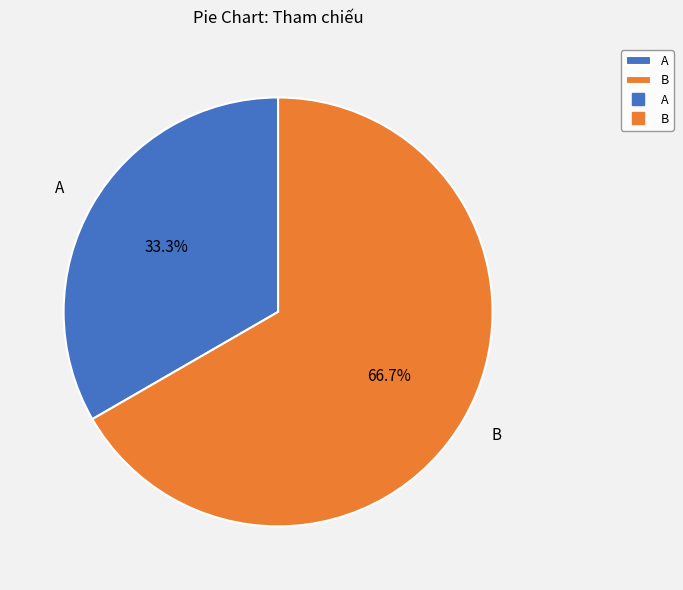

What percentage is the A slice, to the nearest percent?

33%